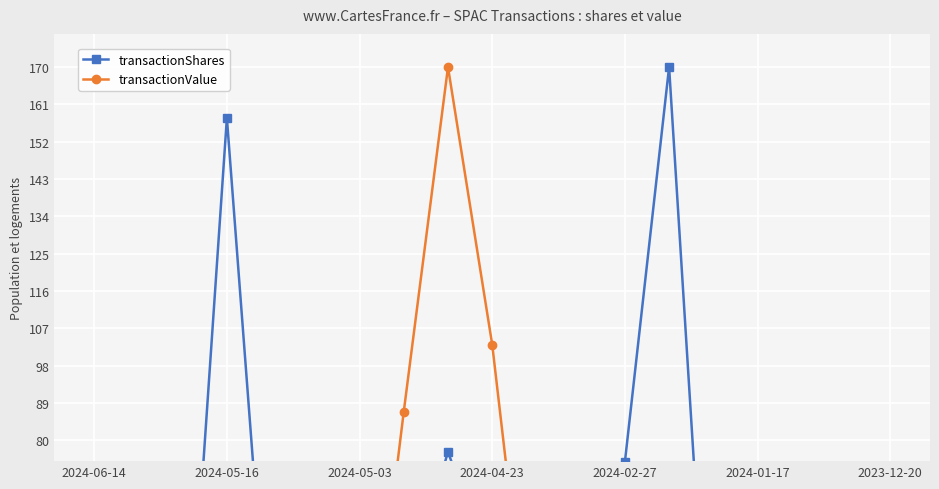

True or false: transactionShares and transactionValue cross at least once.

True